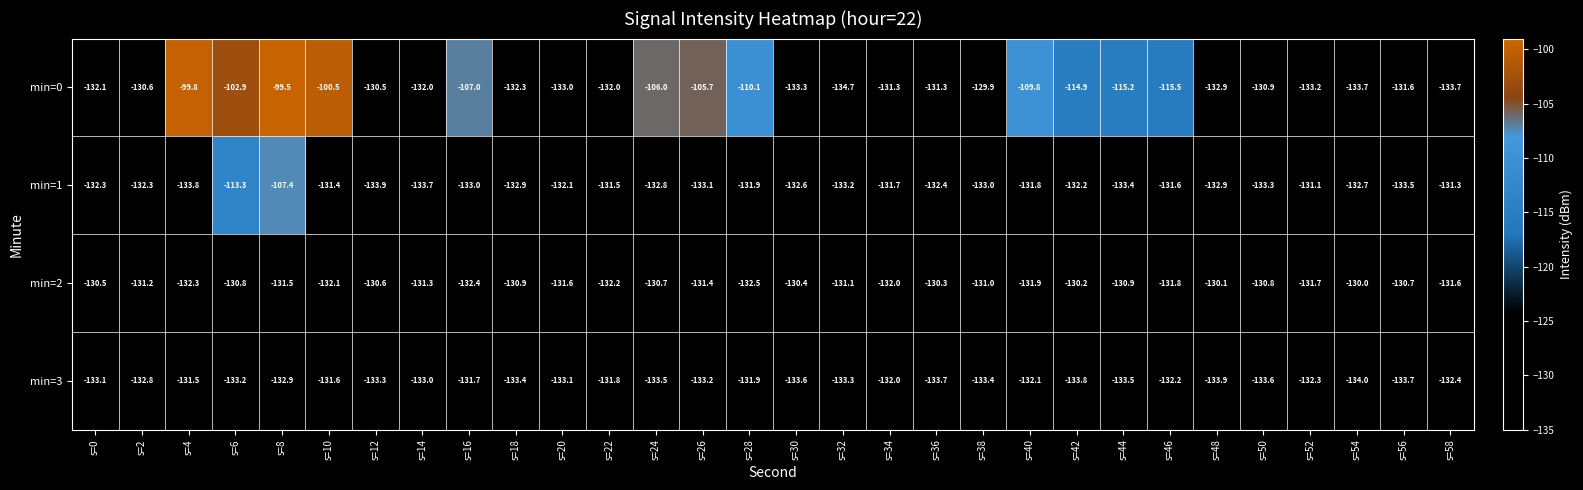

What is the difference between the second highest and minimum values in the min=2 series?

2.4